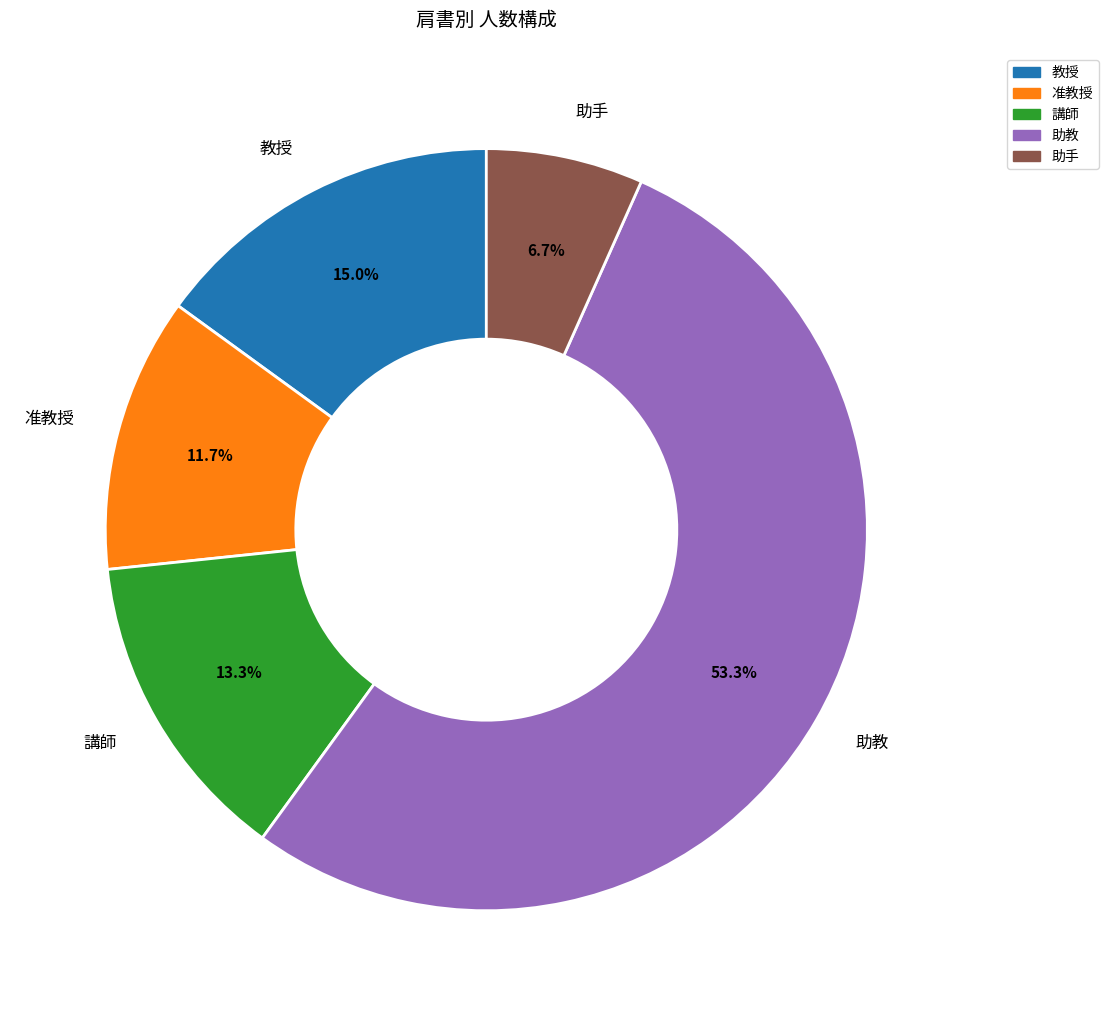

To the nearest percent, what is the difference between the largest and smallest slice percentages?

47%